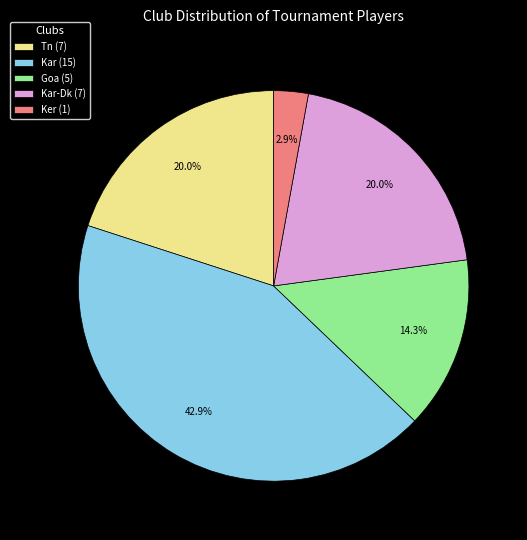

What is the ratio of the value at Kar-Dk (7) to the value at Kar (15)?

0.5